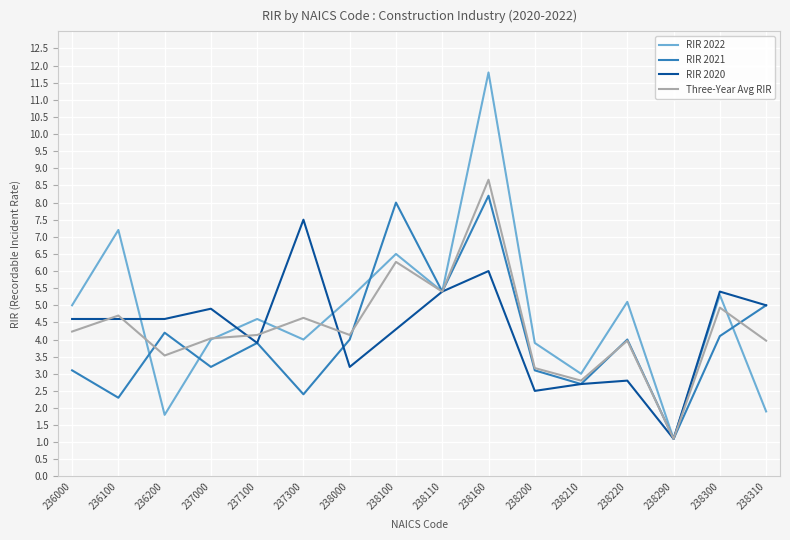

In RIR 2020, how many points are higher than both neighbors (excluding endpoints)?

5